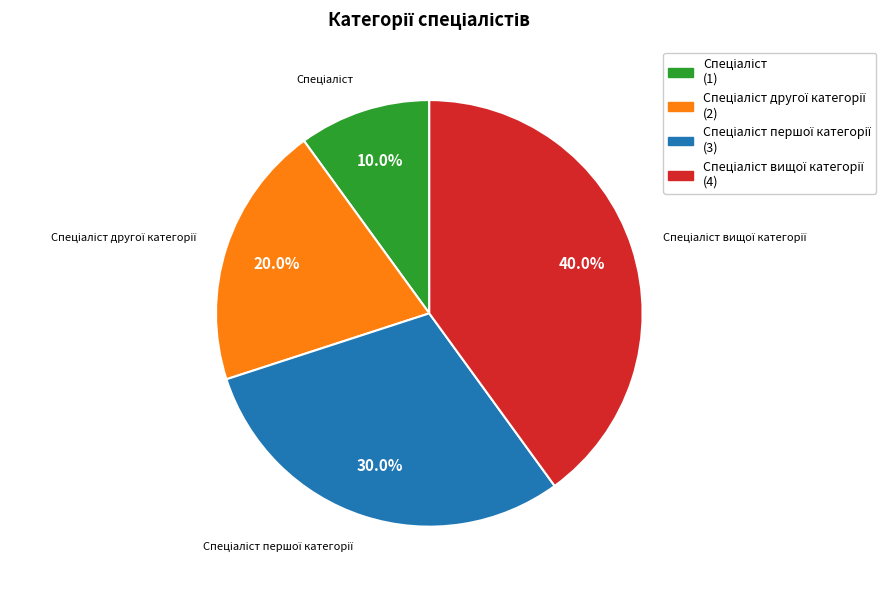

Is there a majority slice in this chart?

No